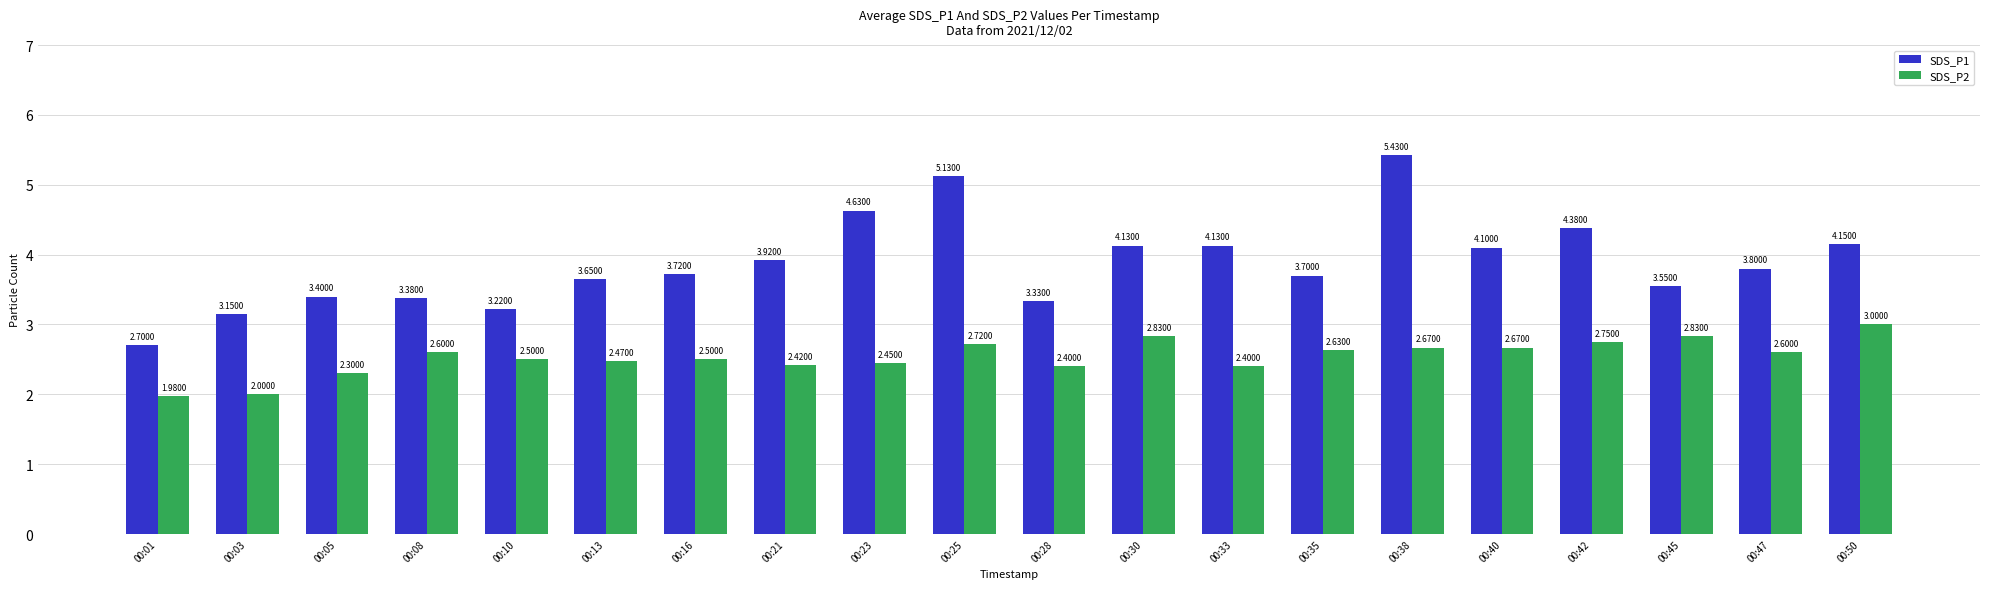

Which series has the largest range (max minus min)?

SDS_P1